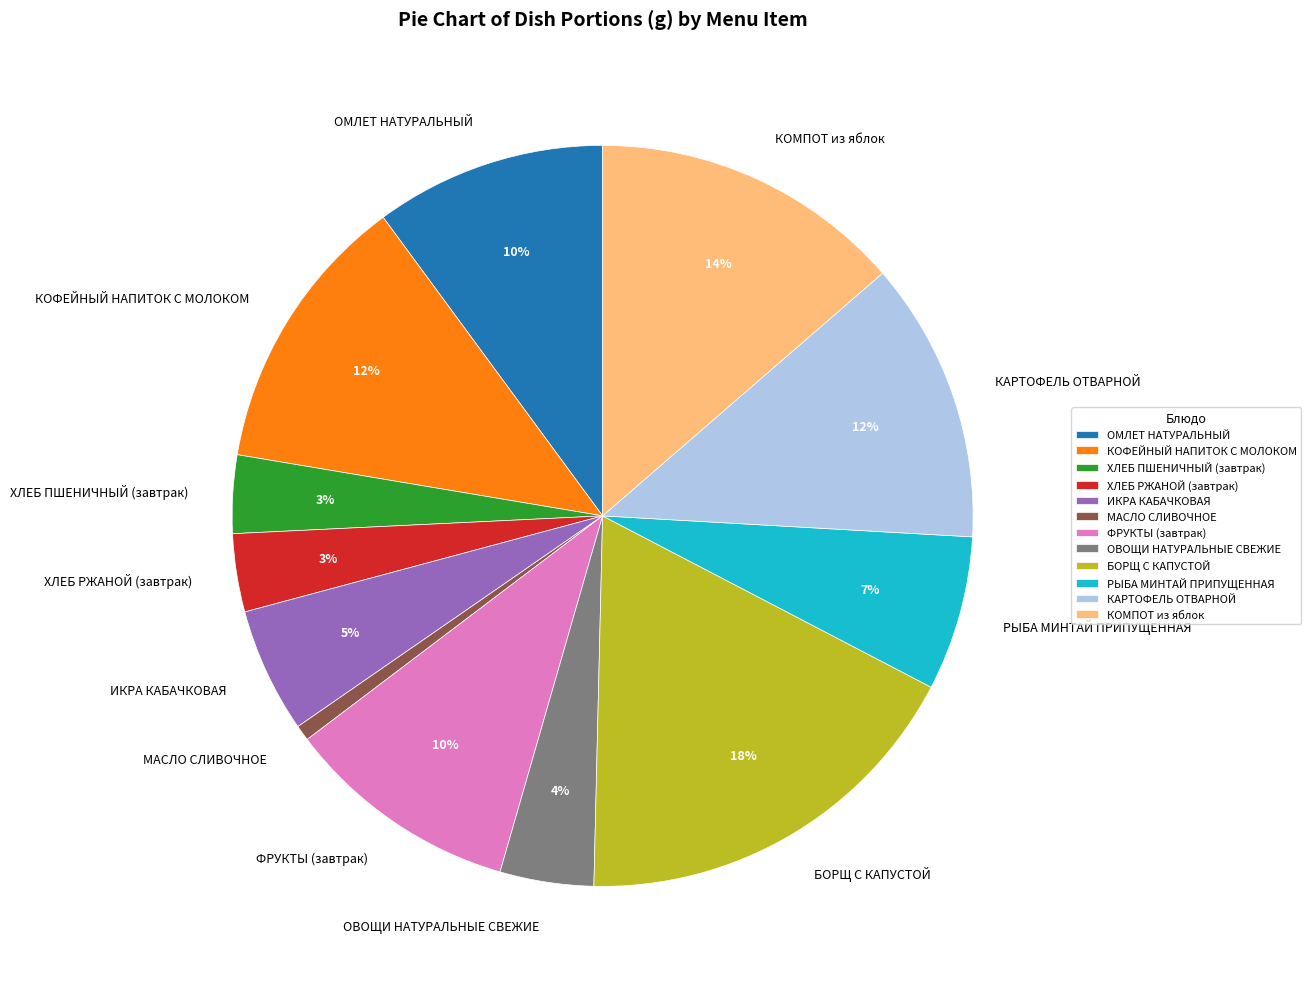

Which has a higher value, МАСЛО СЛИВОЧНОЕ or КОФЕЙНЫЙ НАПИТОК С МОЛОКОМ?

КОФЕЙНЫЙ НАПИТОК С МОЛОКОМ